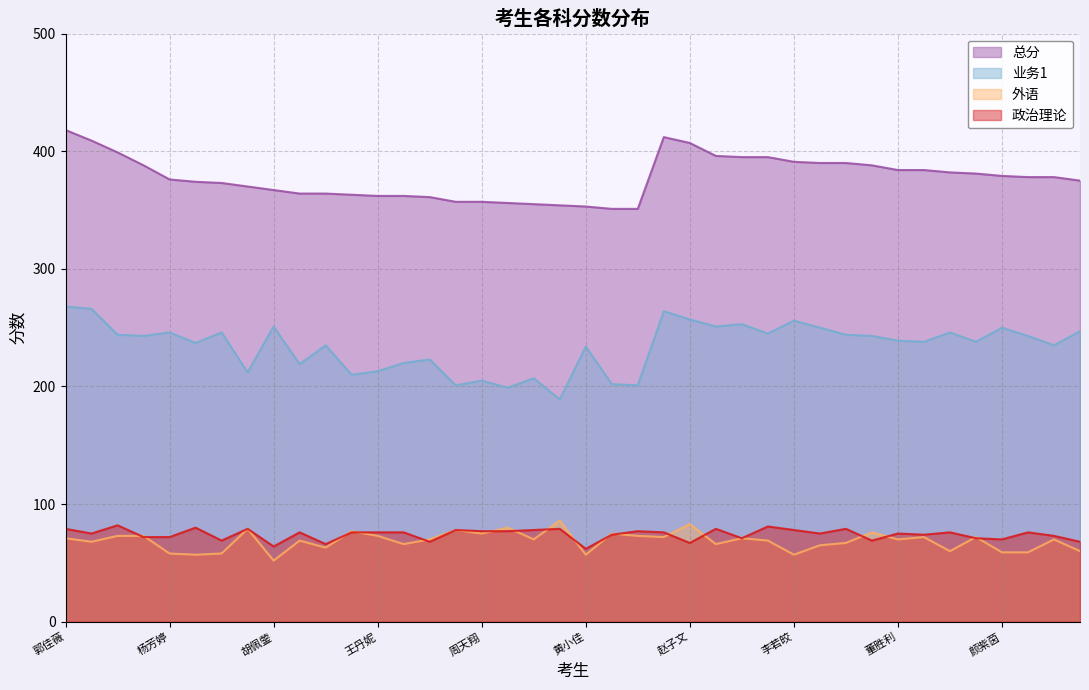

Which series has the largest total across all categories?

总分